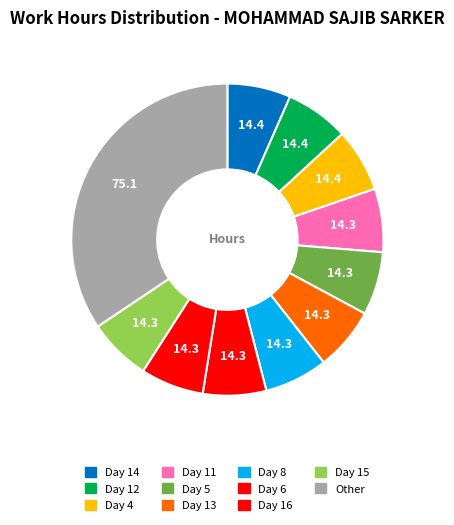

How many segments does this pie chart have?

11